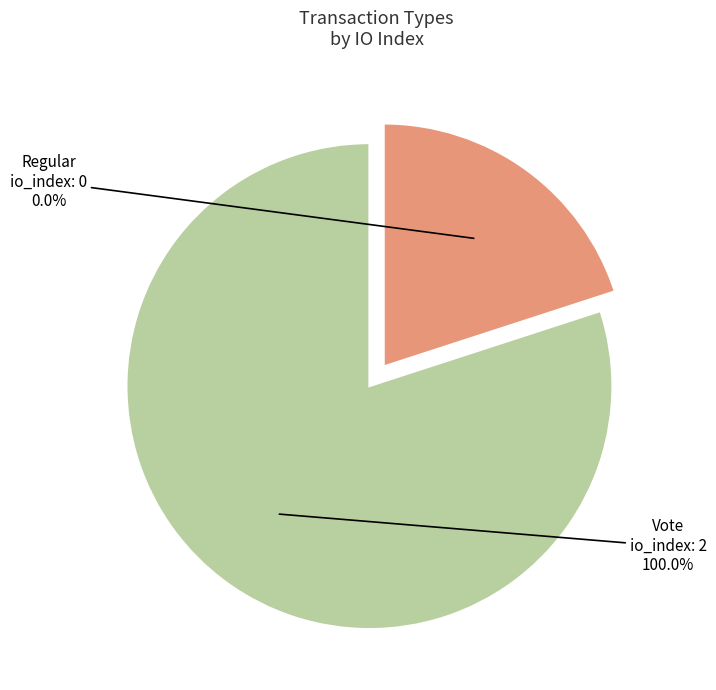

What is the change in value from Regular to Vote?

+2